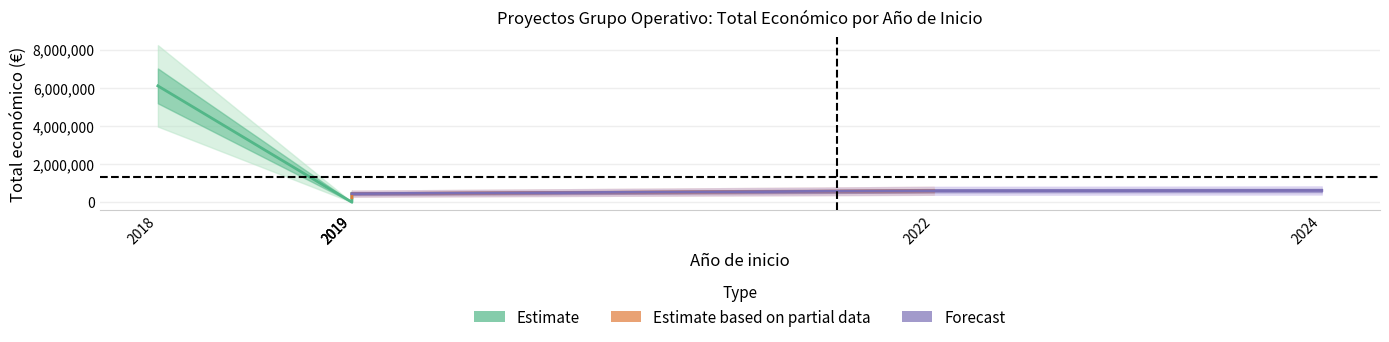

What is the difference between the second highest and minimum values?

615375